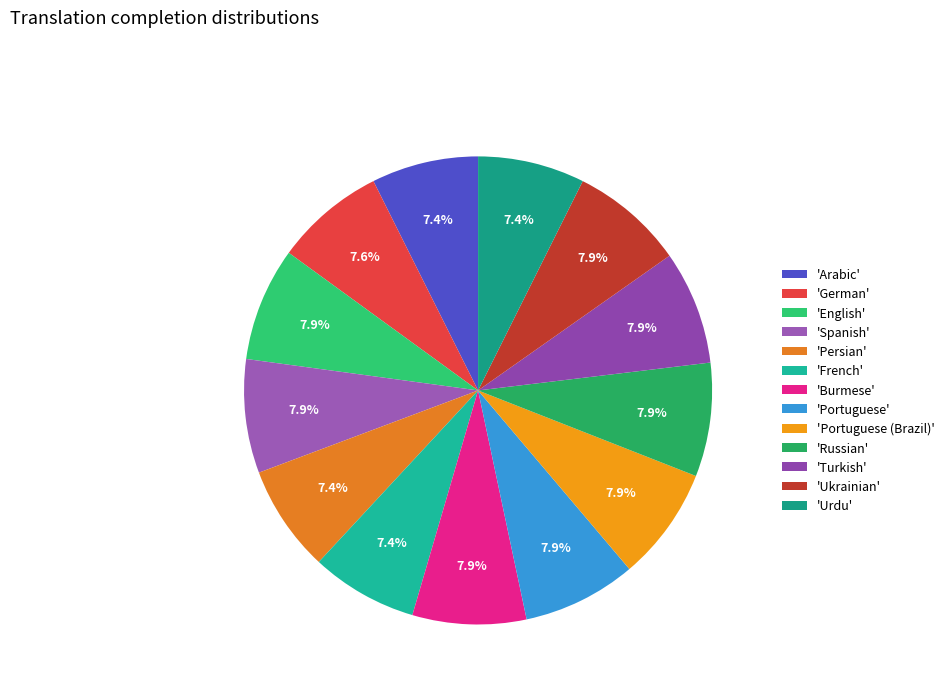

Which category has the biggest portion of the pie?

English